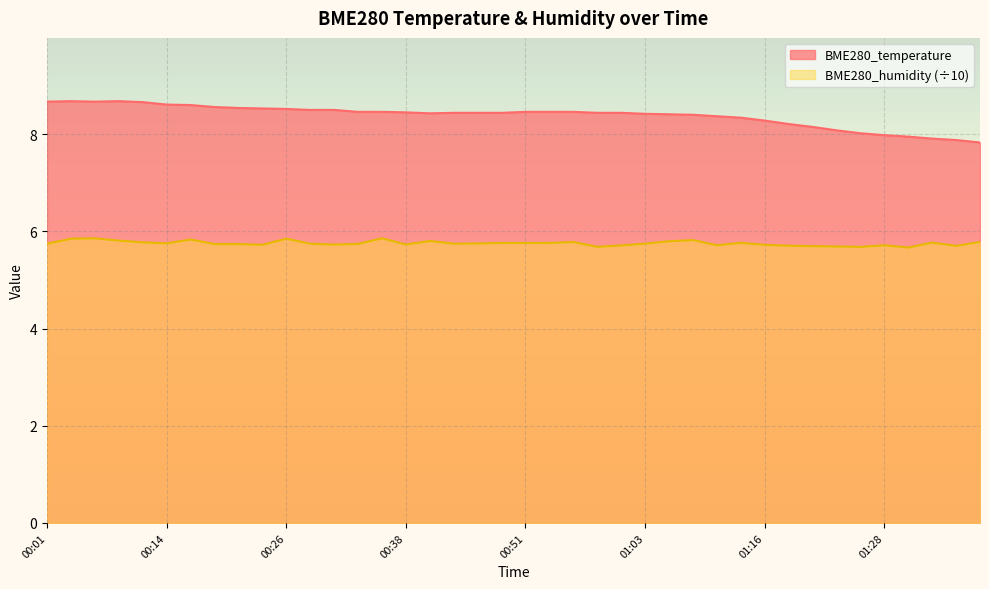

Reading right to left, what are all the values shown in this chart?

BME280_temperature: 01:38=7.8	01:36=7.9	01:33=7.9	01:31=8.0	01:28=8.0	01:26=8.0	01:23=8.1	01:21=8.2	01:18=8.2	01:16=8.3	01:13=8.3	01:11=8.4	01:08=8.4	01:06=8.4	01:03=8.4	01:01=8.4	00:58=8.4	00:56=8.5	00:53=8.5	00:51=8.5	00:48=8.4	00:46=8.4	00:43=8.4	00:41=8.4	00:38=8.4	00:36=8.5	00:33=8.5	00:31=8.5	00:28=8.5	00:26=8.5	00:24=8.5	00:21=8.5	00:18=8.6	00:16=8.6	00:14=8.6	00:11=8.7	00:09=8.7	00:06=8.7	00:04=8.7	00:01=8.7
BME280_humidity: 01:38=5.8	01:36=5.7	01:33=5.8	01:31=5.7	01:28=5.7	01:26=5.7	01:23=5.7	01:21=5.7	01:18=5.7	01:16=5.7	01:13=5.8	01:11=5.7	01:08=5.8	01:06=5.8	01:03=5.7	01:01=5.7	00:58=5.7	00:56=5.8	00:53=5.8	00:51=5.8	00:48=5.8	00:46=5.8	00:43=5.7	00:41=5.8	00:38=5.7	00:36=5.9	00:33=5.7	00:31=5.7	00:28=5.7	00:26=5.8	00:24=5.7	00:21=5.7	00:18=5.7	00:16=5.8	00:14=5.8	00:11=5.8	00:09=5.8	00:06=5.9	00:04=5.8	00:01=5.7